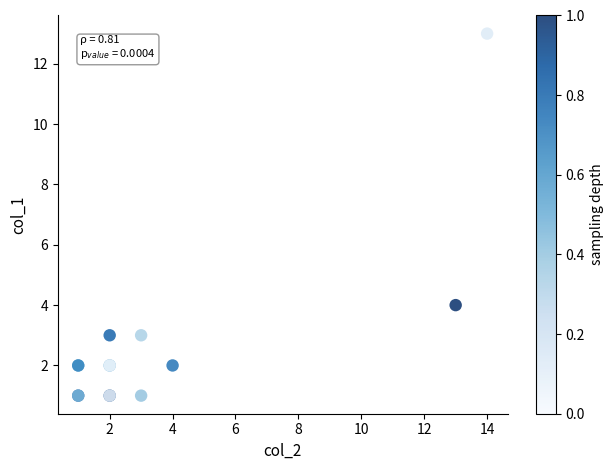

What Y value in the scatter plot is closest to 7?

4